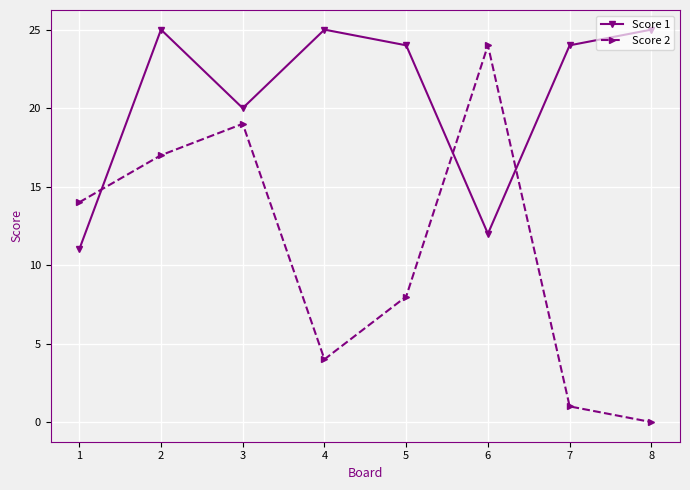

How many interior local valleys does the Score 2 series have?

1